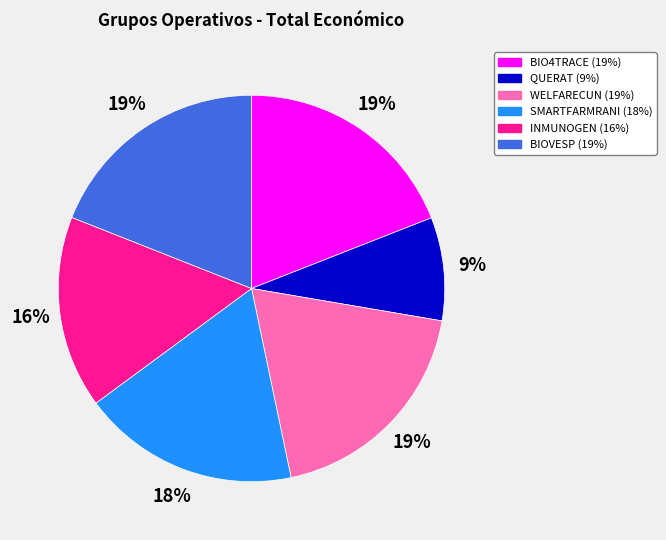

Which slice is the smallest?

QUERAT